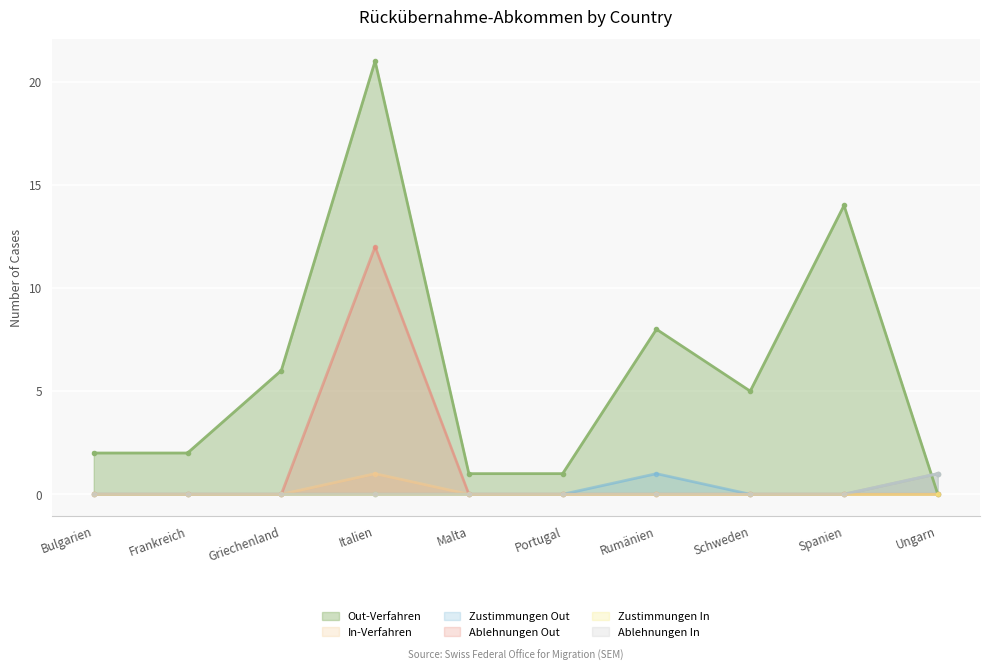

True or false: Out-Verfahren has more than 2 interior local peaks.

True